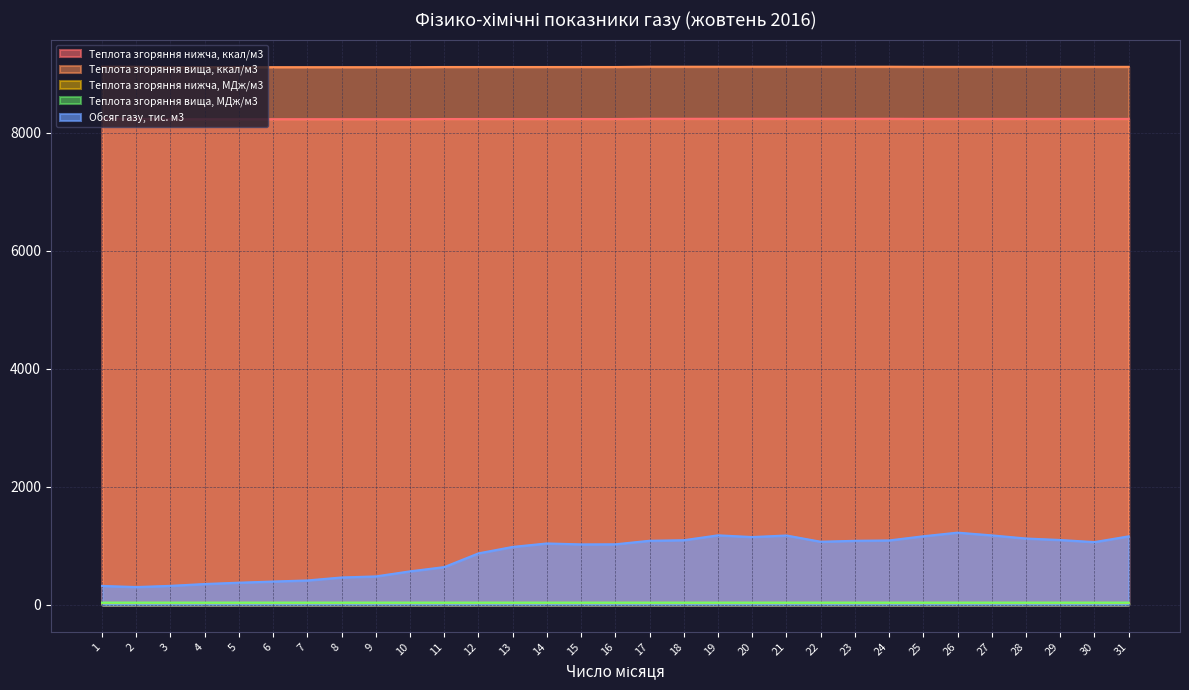

Reading left to right, what are all the values shown in this chart?

Теплота згоряння нижча, ккал/м3: 1=8235.0	2=8235.0	3=8228.0	4=8228.0	5=8228.0	6=8228.0	7=8228.0	8=8228.0	9=8228.0	10=8228.0	11=8231.0	12=8231.0	13=8231.0	14=8231.0	15=8231.0	16=8231.0	17=8235.0	18=8235.0	19=8235.0	20=8235.0	21=8235.0	22=8235.0	23=8235.0	24=8235.0	25=8233.0	26=8233.0	27=8233.0	28=8233.0	29=8233.0	30=8233.0	31=8233.0
Теплота згоряння вища, ккал/м3: 1=9117.0	2=9117.0	3=9109.0	4=9109.0	5=9109.0	6=9109.0	7=9109.0	8=9109.0	9=9109.0	10=9109.0	11=9112.0	12=9112.0	13=9112.0	14=9112.0	15=9112.0	16=9112.0	17=9117.0	18=9117.0	19=9117.0	20=9117.0	21=9117.0	22=9117.0	23=9117.0	24=9117.0	25=9115.0	26=9115.0	27=9115.0	28=9115.0	29=9115.0	30=9115.0	31=9115.0
Теплота згоряння нижча, МДж/м3: 1=34.5	2=34.5	3=34.5	4=34.5	5=34.5	6=34.5	7=34.5	8=34.5	9=34.5	10=34.5	11=34.5	12=34.5	13=34.5	14=34.5	15=34.5	16=34.5	17=34.5	18=34.5	19=34.5	20=34.5	21=34.5	22=34.5	23=34.5	24=34.5	25=34.5	26=34.5	27=34.5	28=34.5	29=34.5	30=34.5	31=34.5
Теплота згоряння вища, МДж/м3: 1=38.2	2=38.2	3=38.1	4=38.1	5=38.1	6=38.1	7=38.1	8=38.1	9=38.1	10=38.1	11=38.1	12=38.1	13=38.1	14=38.1	15=38.1	16=38.1	17=38.2	18=38.2	19=38.2	20=38.2	21=38.2	22=38.2	23=38.2	24=38.2	25=38.2	26=38.2	27=38.2	28=38.2	29=38.2	30=38.2	31=38.2
Обсяг газу, тис. м3: 1=321.6	2=302.7	3=322.9	4=354.3	5=376.5	6=396.1	7=414.6	8=465.0	9=482.7	10=568.7	11=640.9	12=873.2	13=982.7	14=1041.4	15=1025.2	16=1027.0	17=1086.7	18=1096.2	19=1178.8	20=1149.8	21=1175.8	22=1070.2	23=1086.2	24=1092.4	25=1163.1	26=1224.3	27=1178.0	28=1125.0	29=1099.8	30=1064.1	31=1161.7